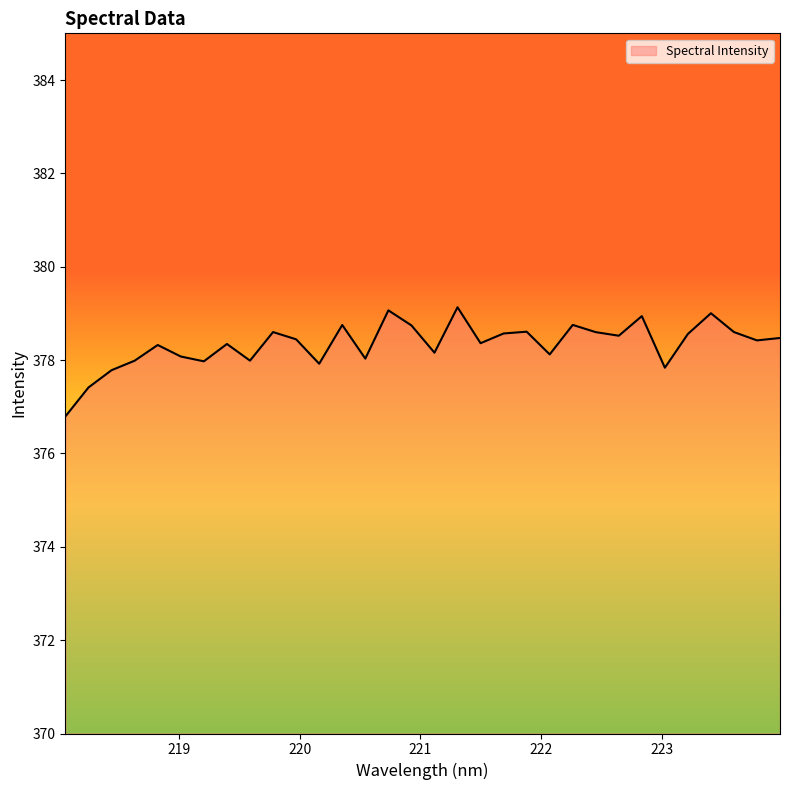

What is the greatest value displayed?

379.1